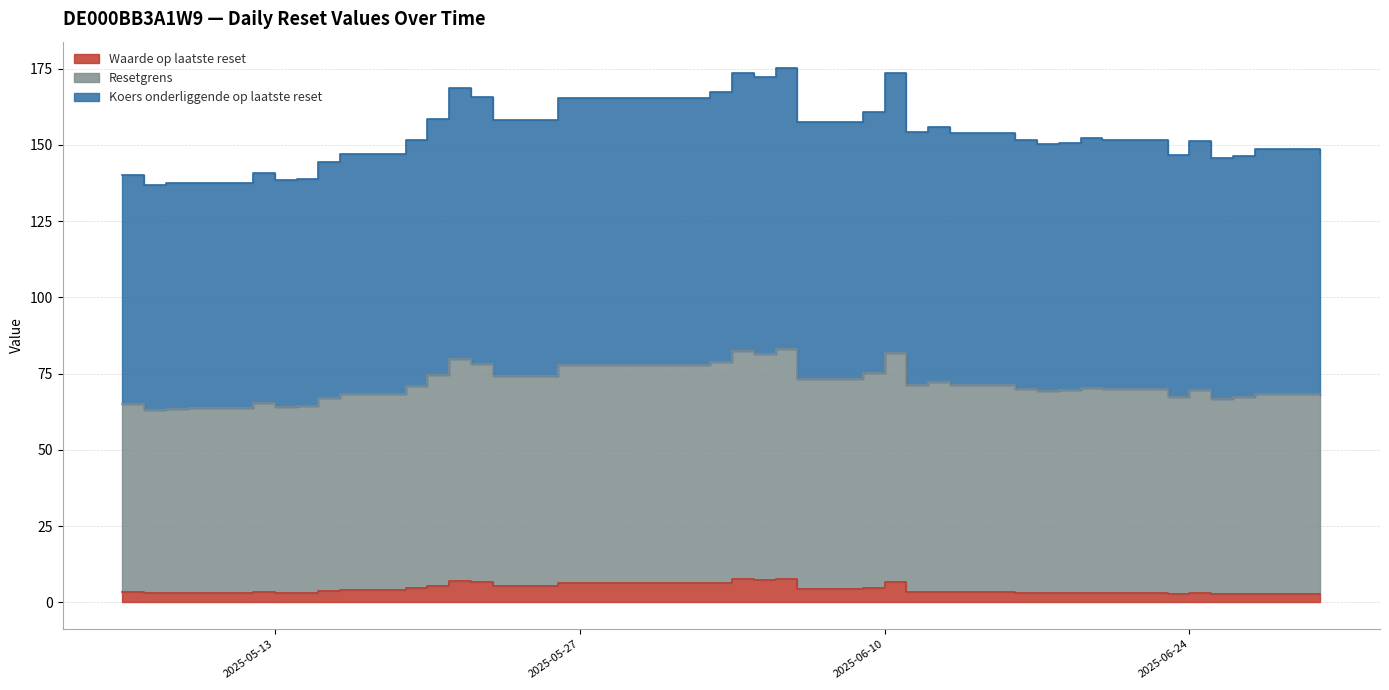

At which label does Waarde op laatste reset reach its minimum?

2025-06-23